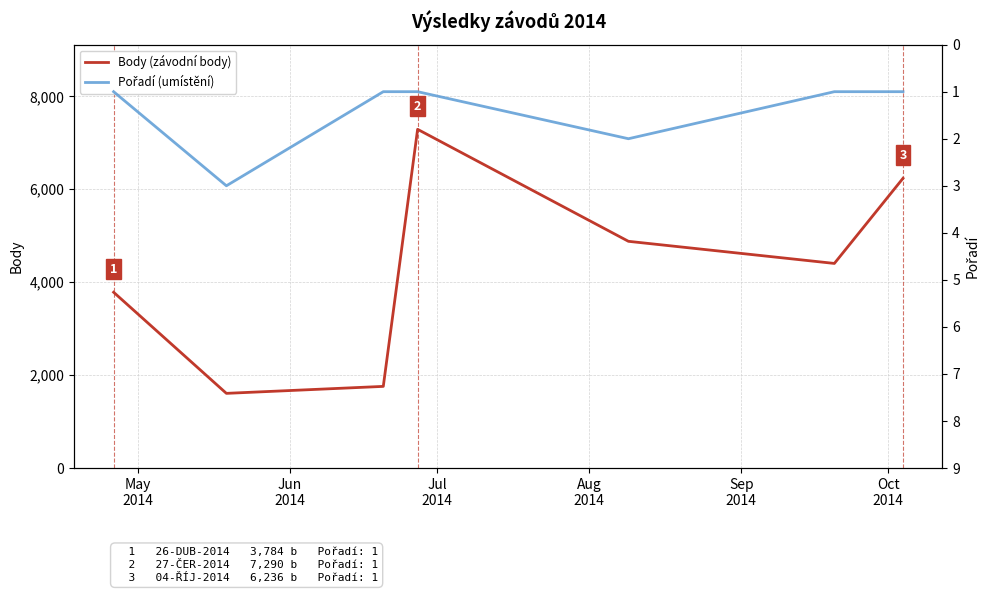

What is the minimum value for Body (závodní body)?

1608